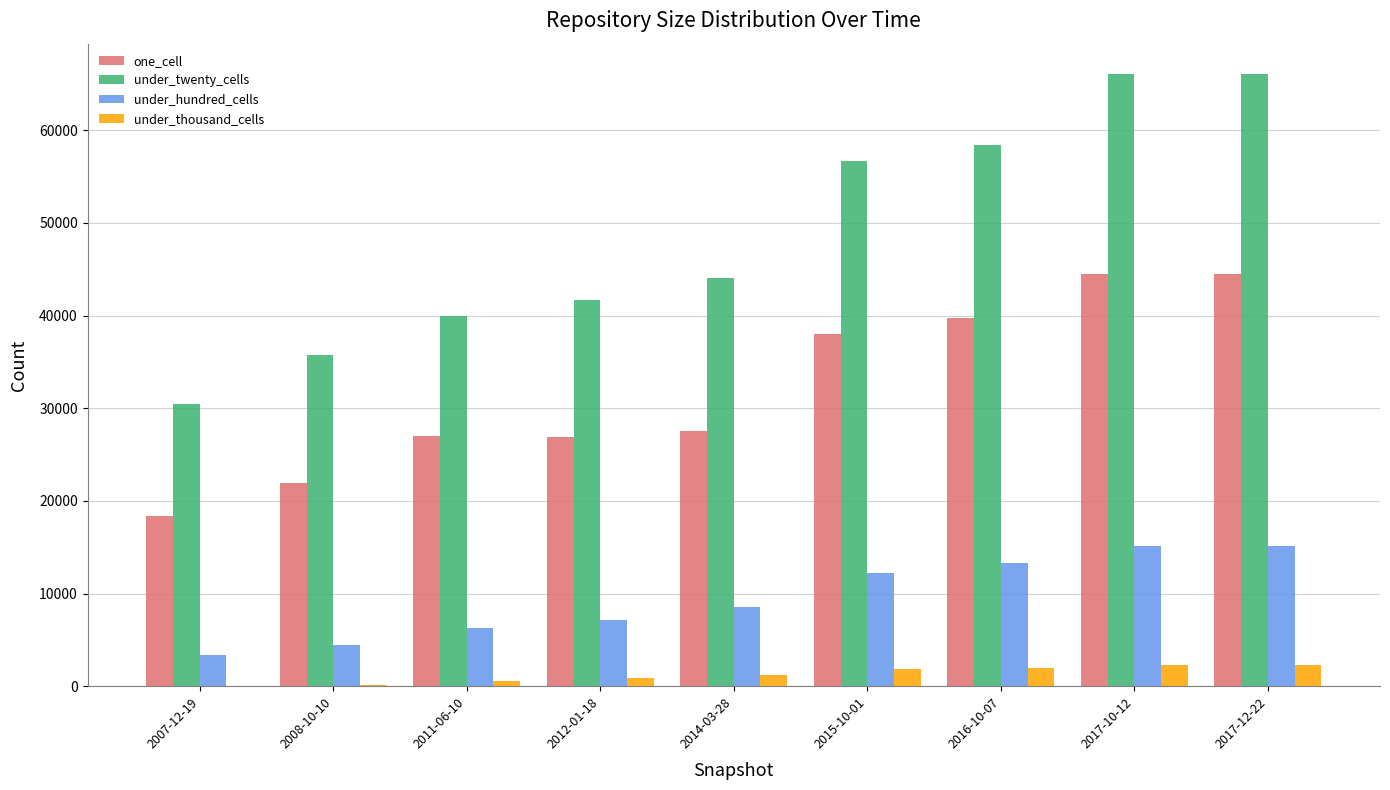

The value of under_hundred_cells at 2008-10-10 is 1391. True or false?

False